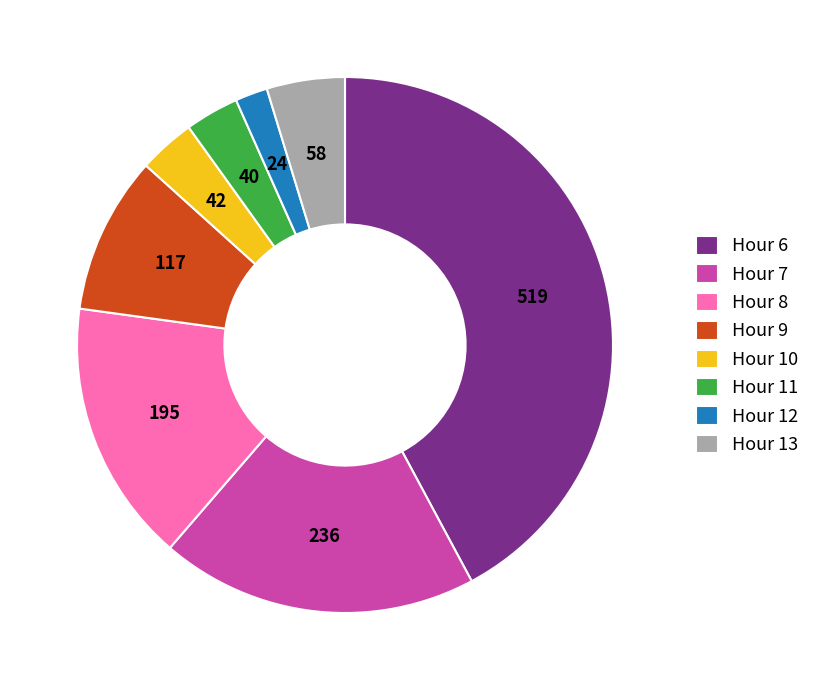

The Hour 8 slice represents 16% of the pie. True or false?

True